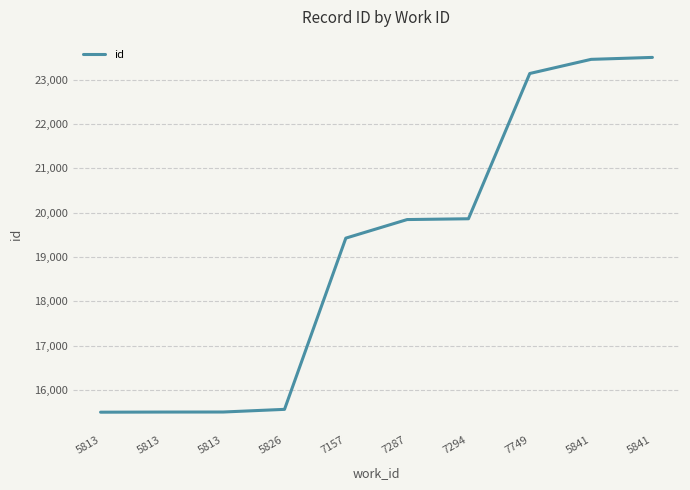

What is the average value?

19130